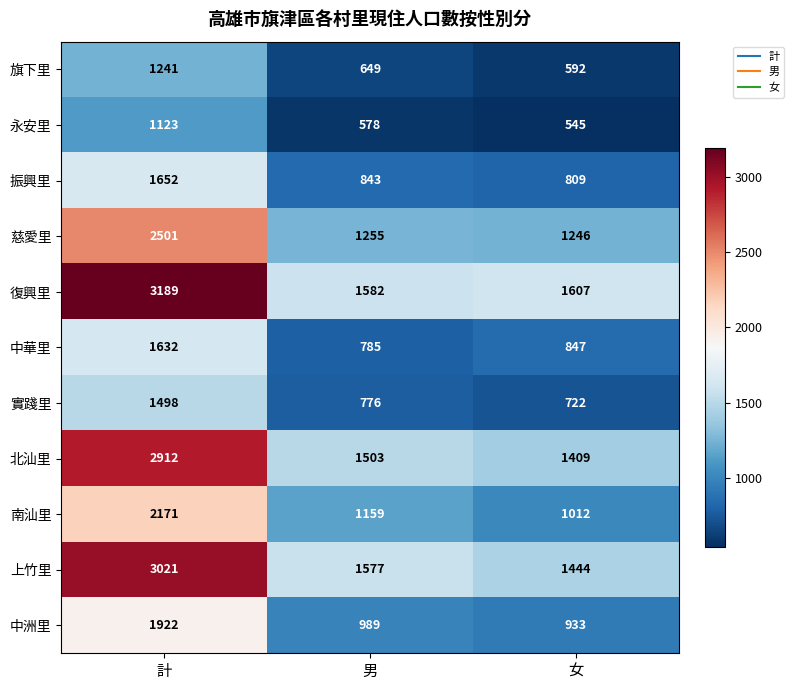

What is the sum of the 復興里 values at 女 and 男?

3189